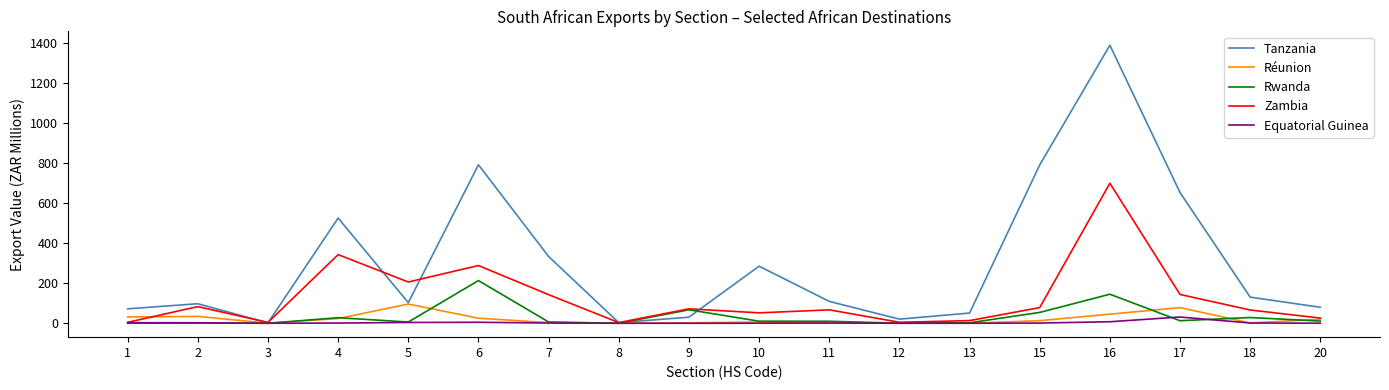

What is the highest value of the Zambia series?

698.8